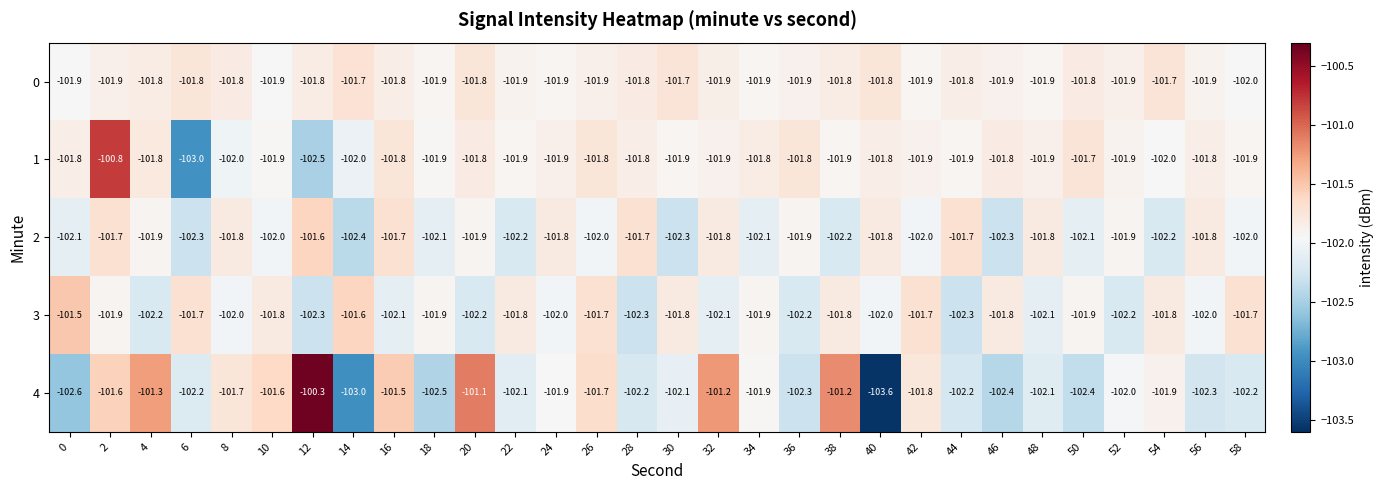

How many distinct data groups are displayed?

5